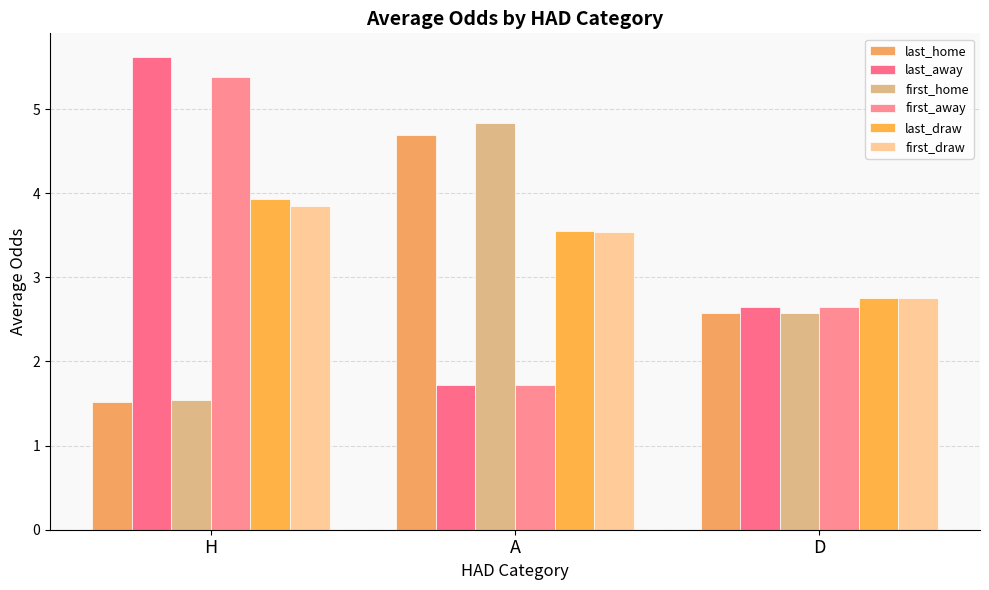

The first_home series shows 4.5 at D. True or false?

False